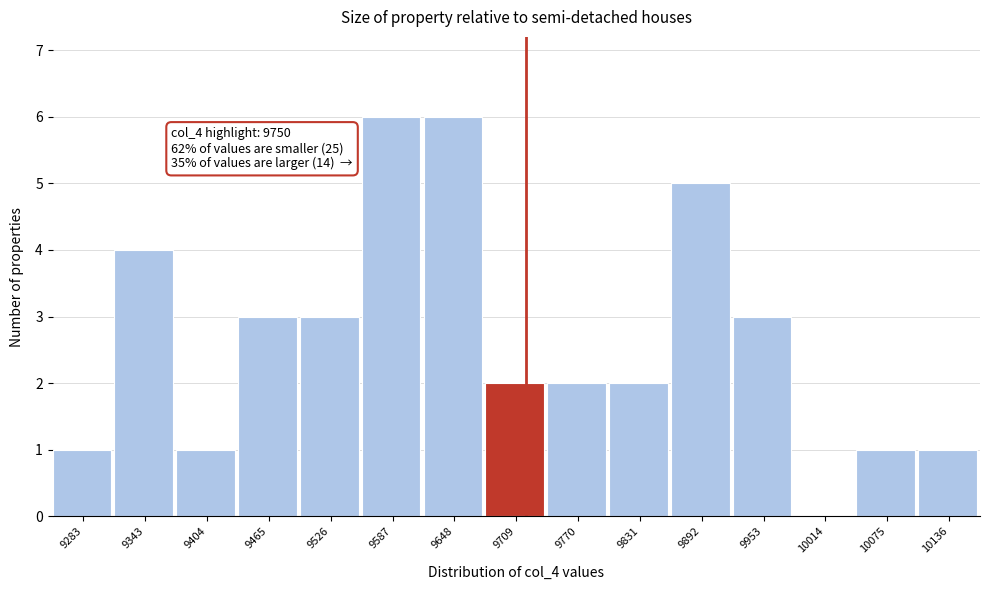

Reading right to left, transcribe all the data shown in this chart.

10136=1	10075=1	10014=0	9953=3	9892=5	9831=2	9770=2	9709=2	9648=6	9587=6	9526=3	9465=3	9404=1	9343=4	9283=1